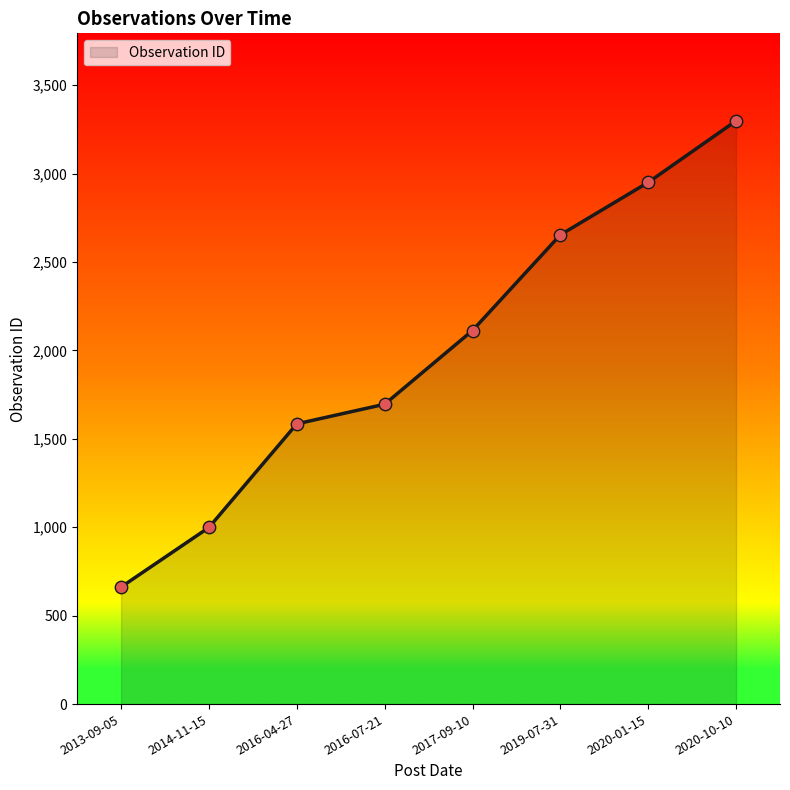

Between 2017-09-10 and 2019-07-31, which is larger?

2019-07-31